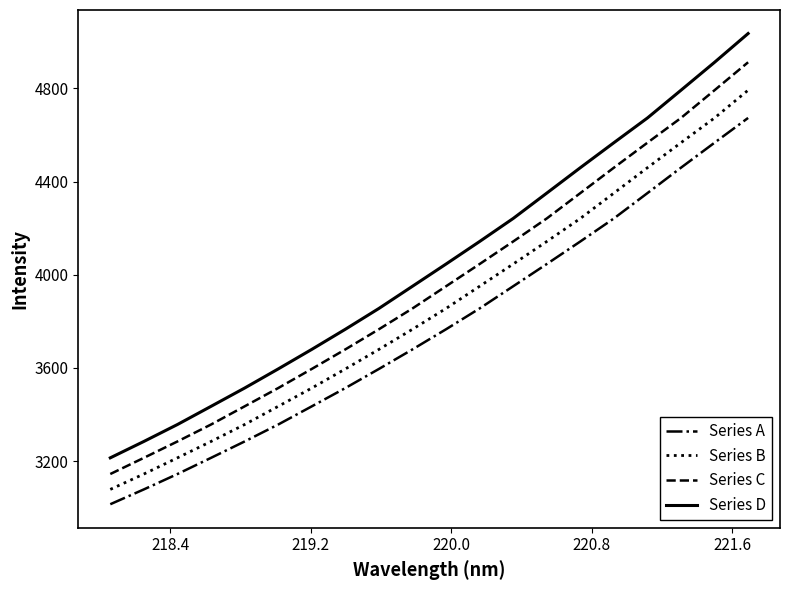

Which series has the largest total across all categories?

Series D